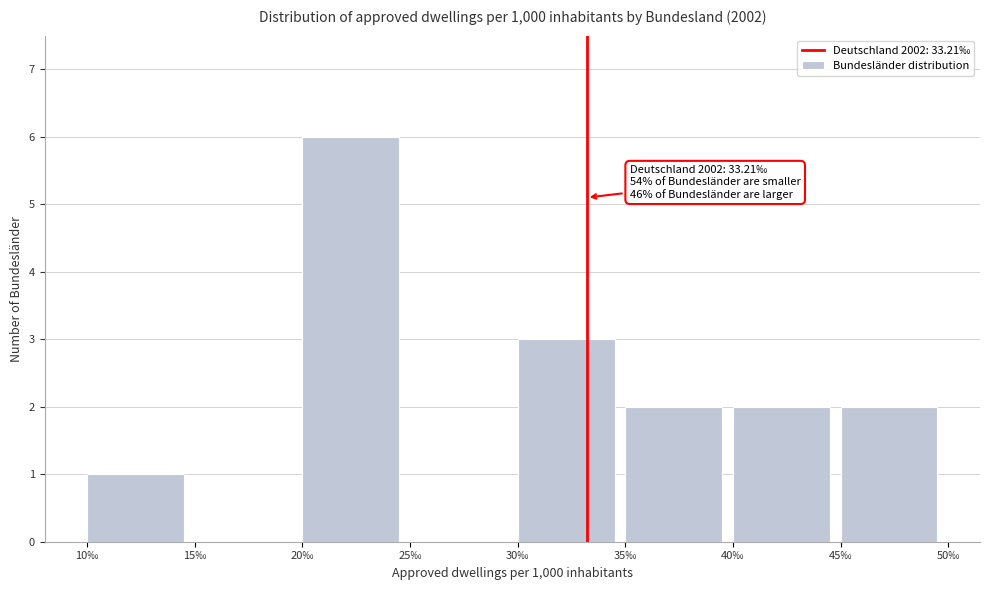

Over which range of the x-axis is the bar tallest?

20 to 25